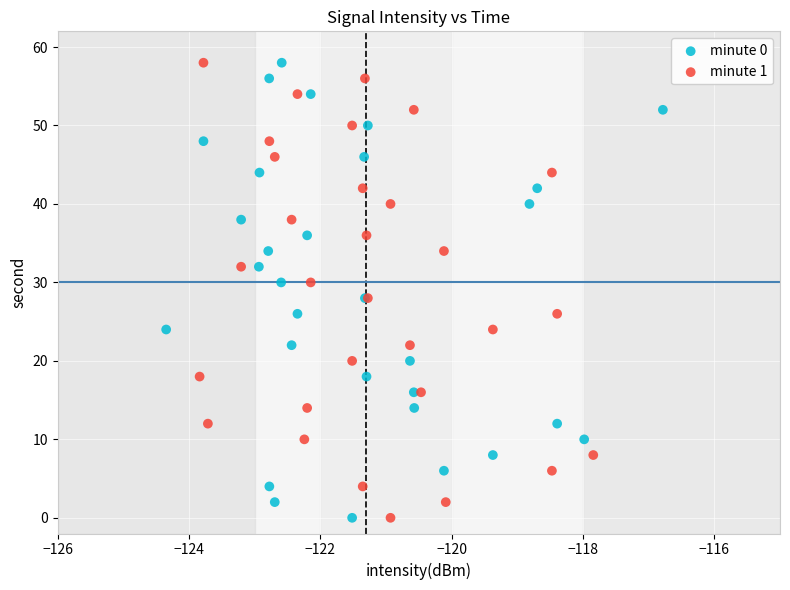

What are all the series names shown in the legend?

minute 0, minute 1